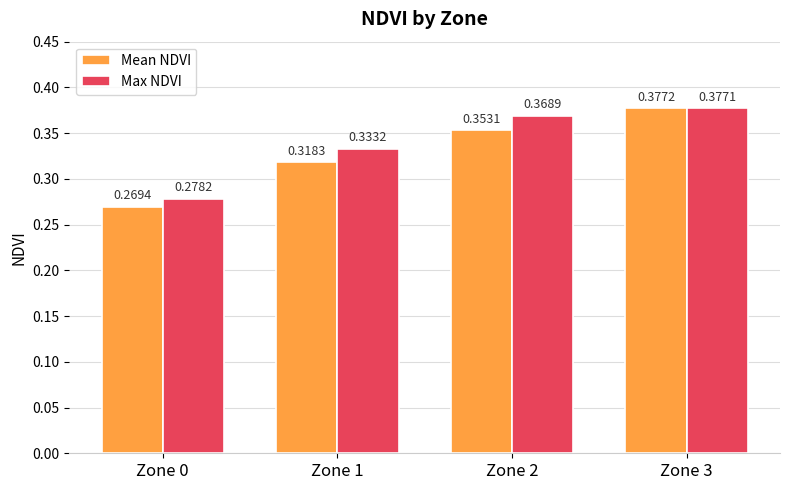

The value of Mean NDVI at Zone 2 is 0.6. True or false?

False